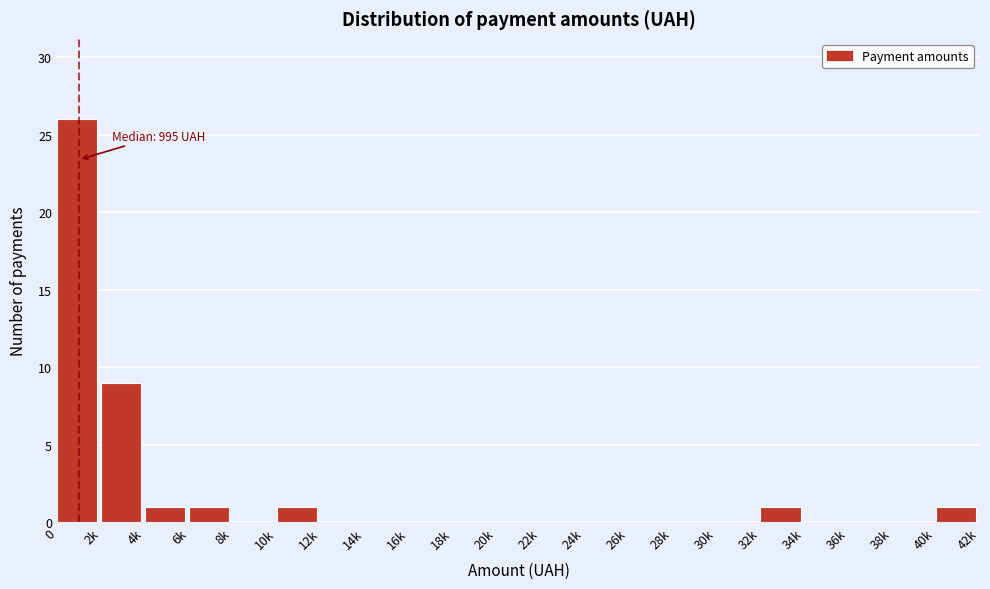

Reading right to left, list all the values displayed in this chart.

40k=1	38k=0	36k=0	34k=0	32k=1	30k=0	28k=0	26k=0	24k=0	22k=0	20k=0	18k=0	16k=0	14k=0	12k=0	10k=1	8k=0	6k=1	4k=1	2k=9	0=26